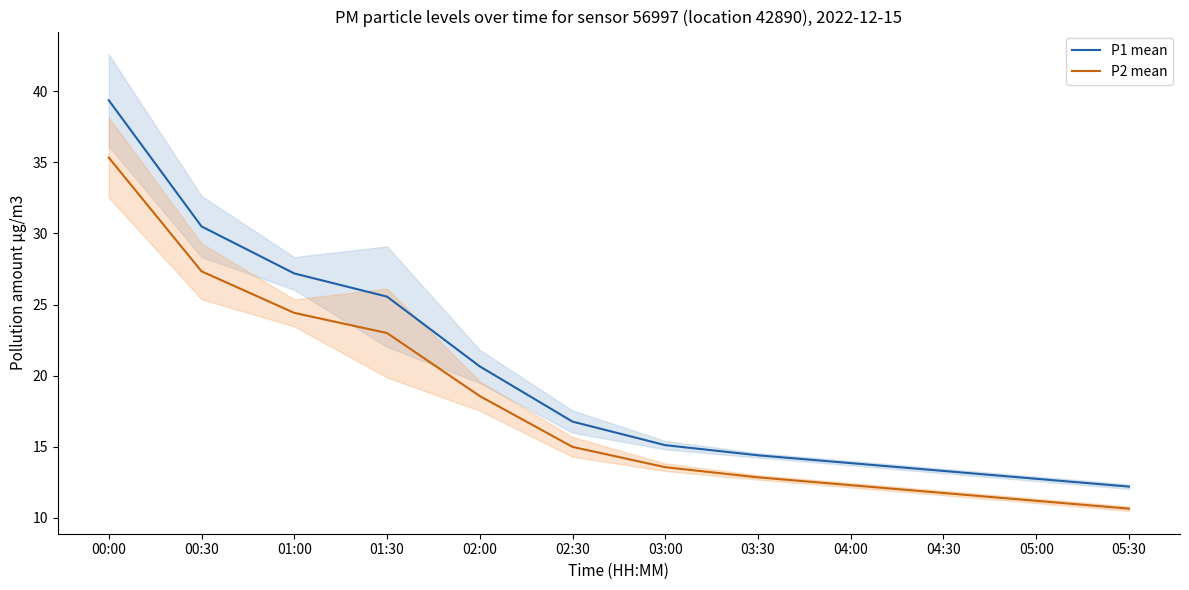

At which label is P1 mean closest to 25?

01:30